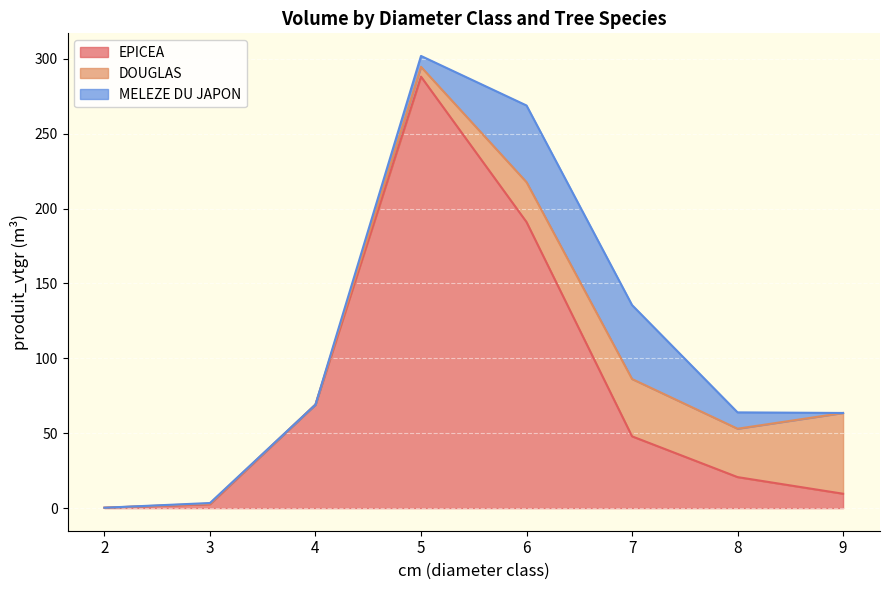

The MELEZE DU JAPON series shows -28.3 at 4. True or false?

False